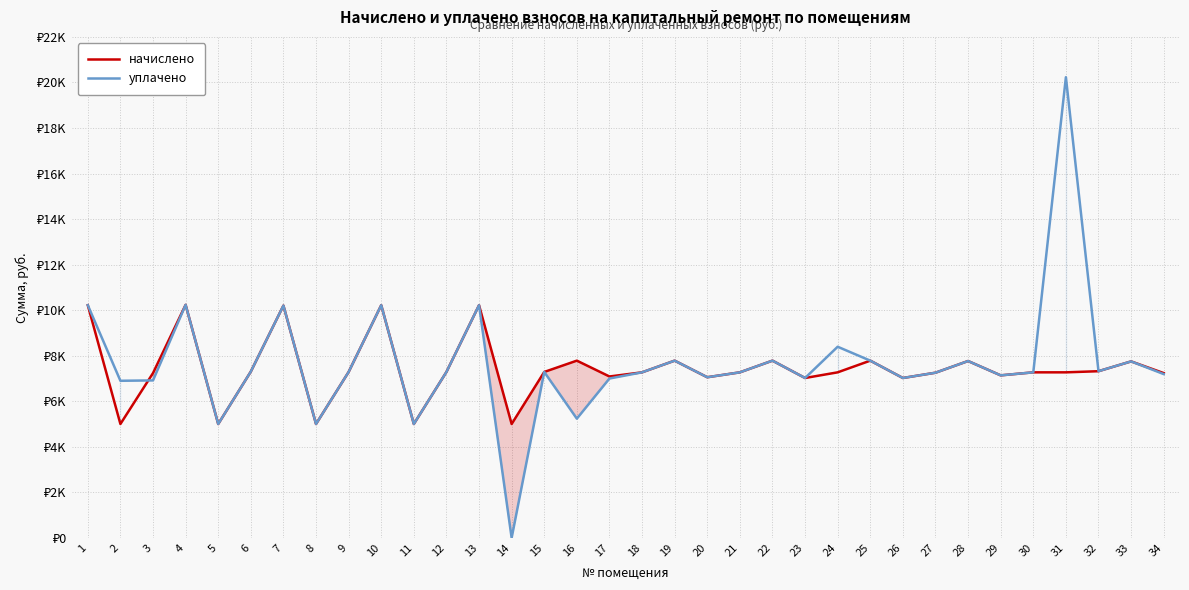

Reading right to left, transcribe all the data shown in this chart.

начислено: 7236.7	7750.1	7319.5	7269.8	7269.8	7137.4	7766.6	7253.3	7021.3	7783.2	7269.8	7021.4	7783.2	7269.6	7054.6	7783.2	7269.8	7087.7	7783.2	7286.4	5001.1	10217.5	7286.4	5001.1	10217.5	7286.4	5001.1	10201.0	7303.0	5001.1	10234.1	7236.7	5001.1	10217.5
уплачено: 7193.0	7750.1	7319.5	20229.1	7269.8	7137.4	7766.6	7253.3	7021.3	7783.2	8393.7	7021.4	7783.2	7269.6	7054.6	7782.9	7269.8	6998.1	5235.8	7286.4	0.0	10217.5	7286.4	5001.1	10217.5	7286.4	5001.1	10201.0	7303.0	5001.1	10234.1	6915.0	6899.2	10217.5